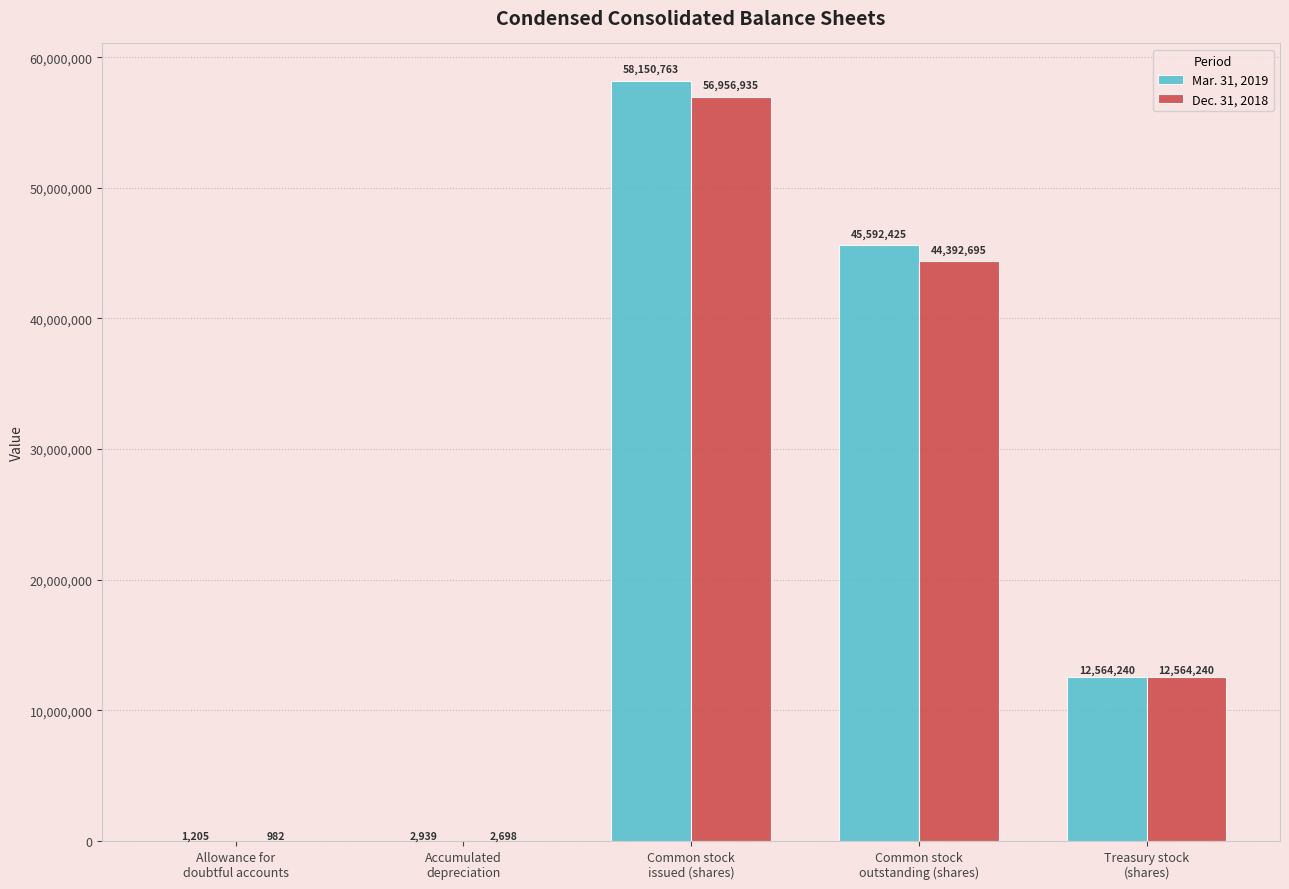

How many categories are shown in the chart?

5